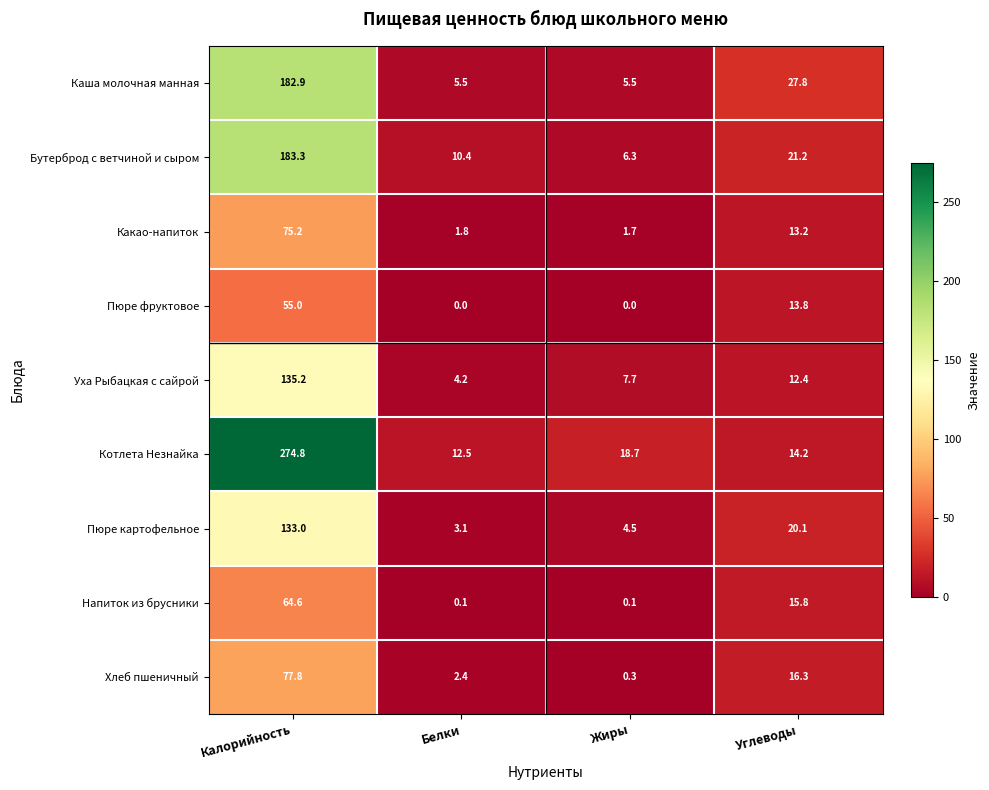

What is the difference between the maximum and minimum values in the Какао-напиток series?

73.5